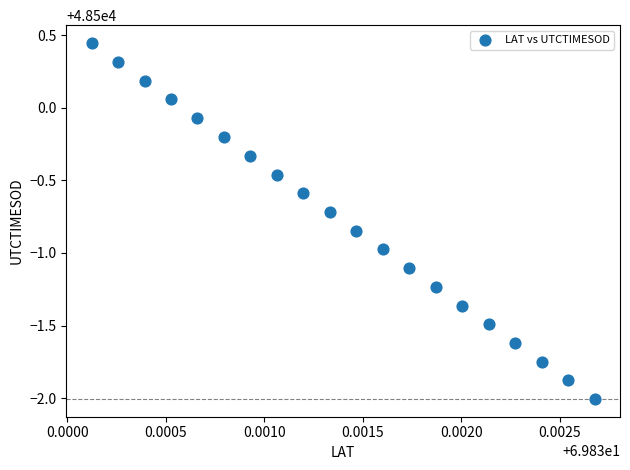

What is the range of Y values (max minus min)?

2.5